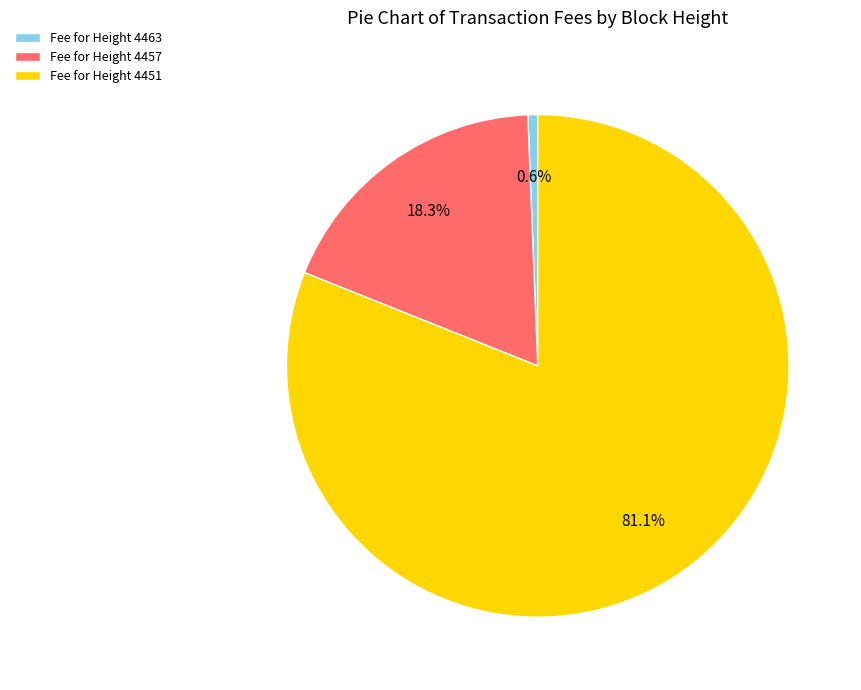

Is there any slice that represents more than half of the pie?

Yes